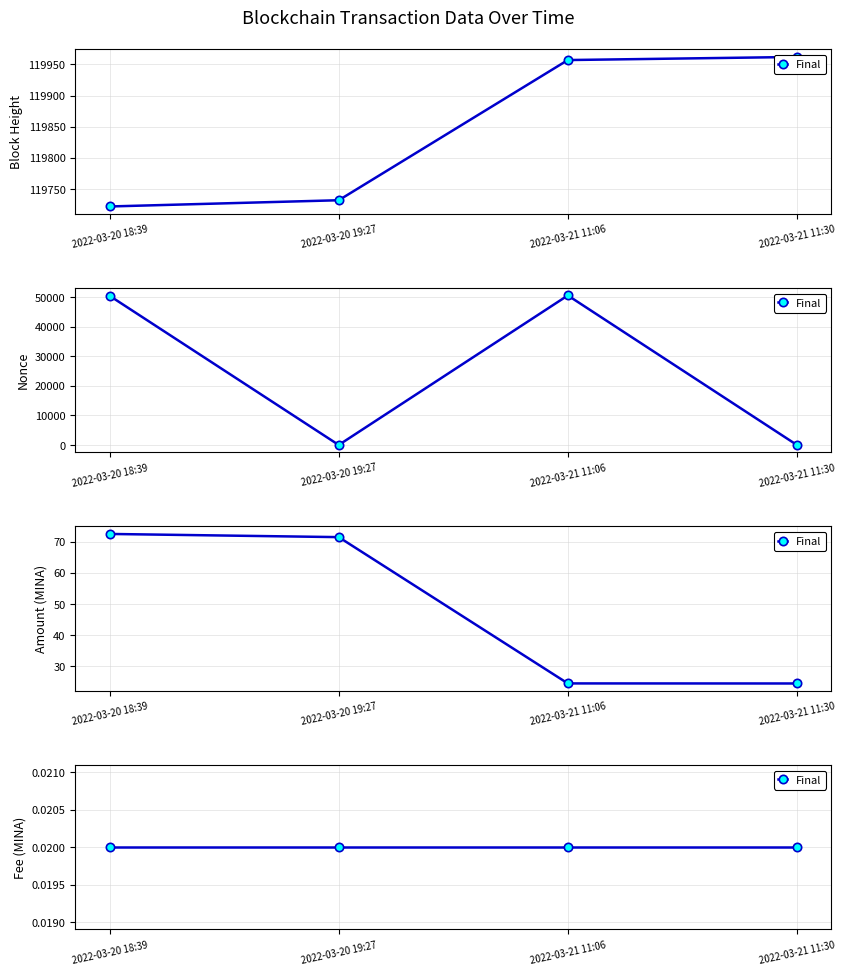

In Nonce, how many points are lower than both neighbors (excluding endpoints)?

1